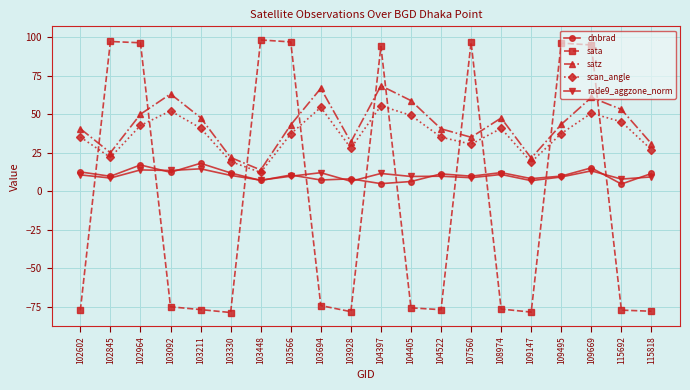

How many distinct data groups are displayed?

5